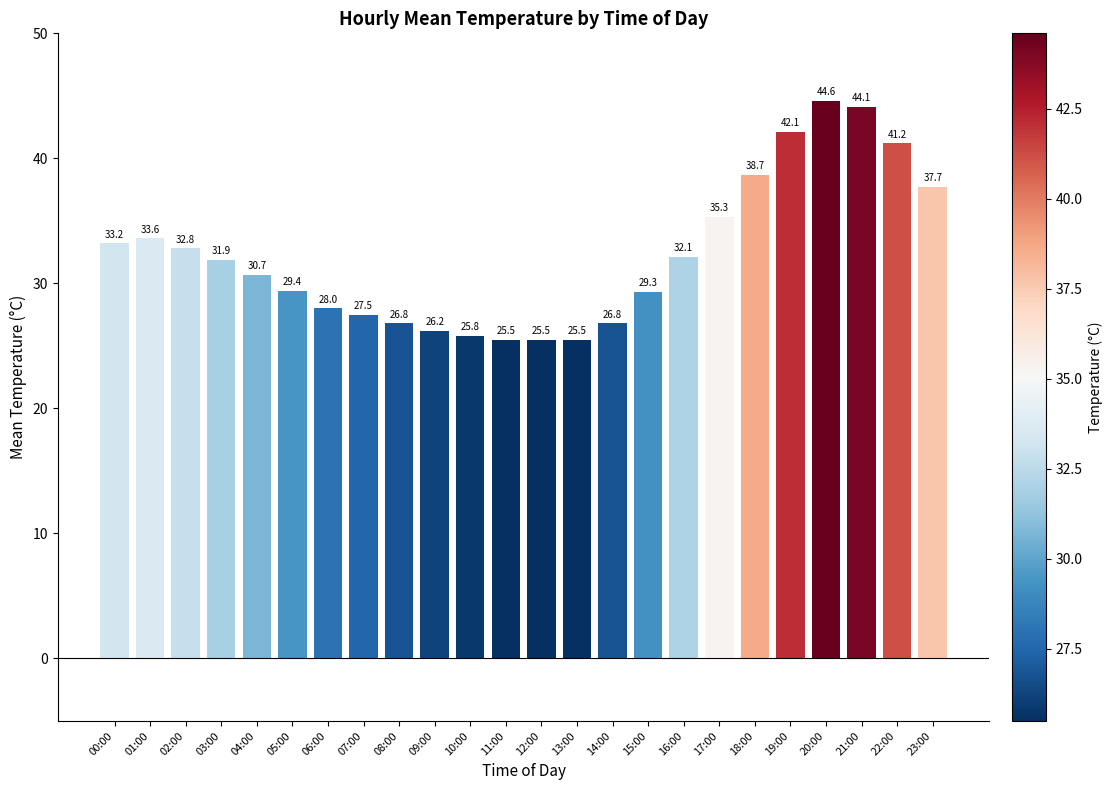

How many bars are there in total?

24